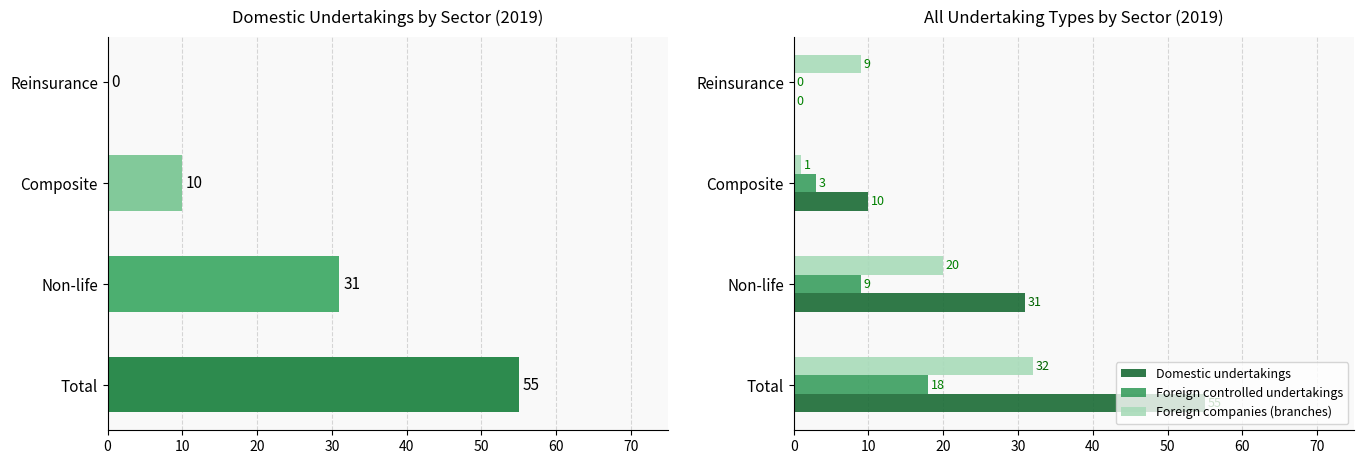

Rank the series by their average value, from lowest to highest.

Foreign controlled undertakings, Foreign companies (branches), Domestic undertakings